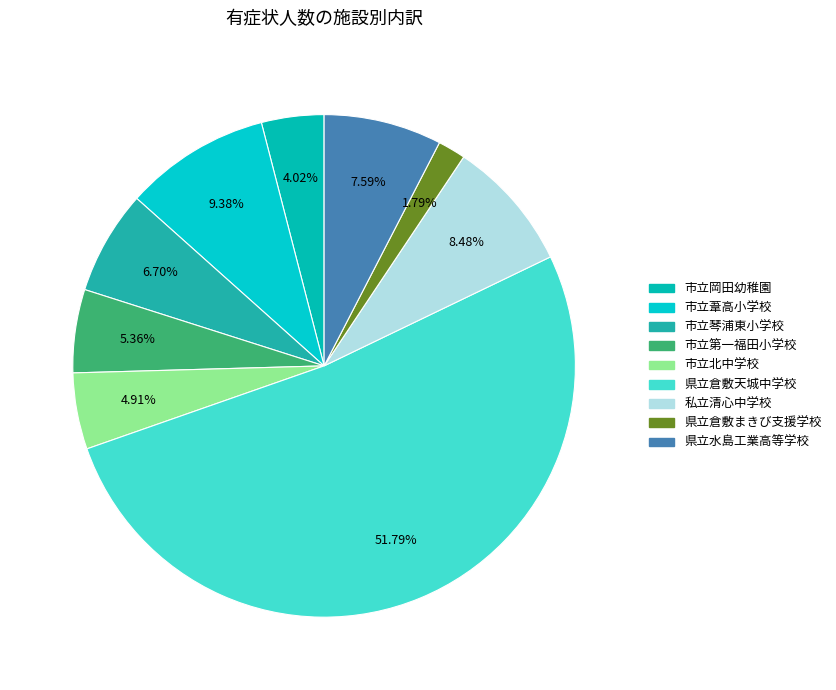

Is there a majority slice in this chart?

Yes